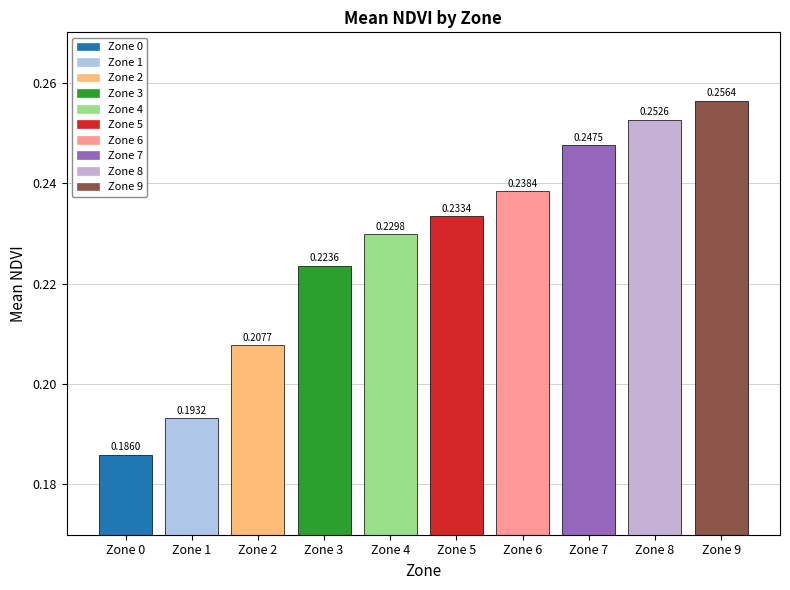

Rank the categories by value from lowest to highest.

Zone 0, Zone 1, Zone 2, Zone 3, Zone 4, Zone 5, Zone 6, Zone 7, Zone 8, Zone 9